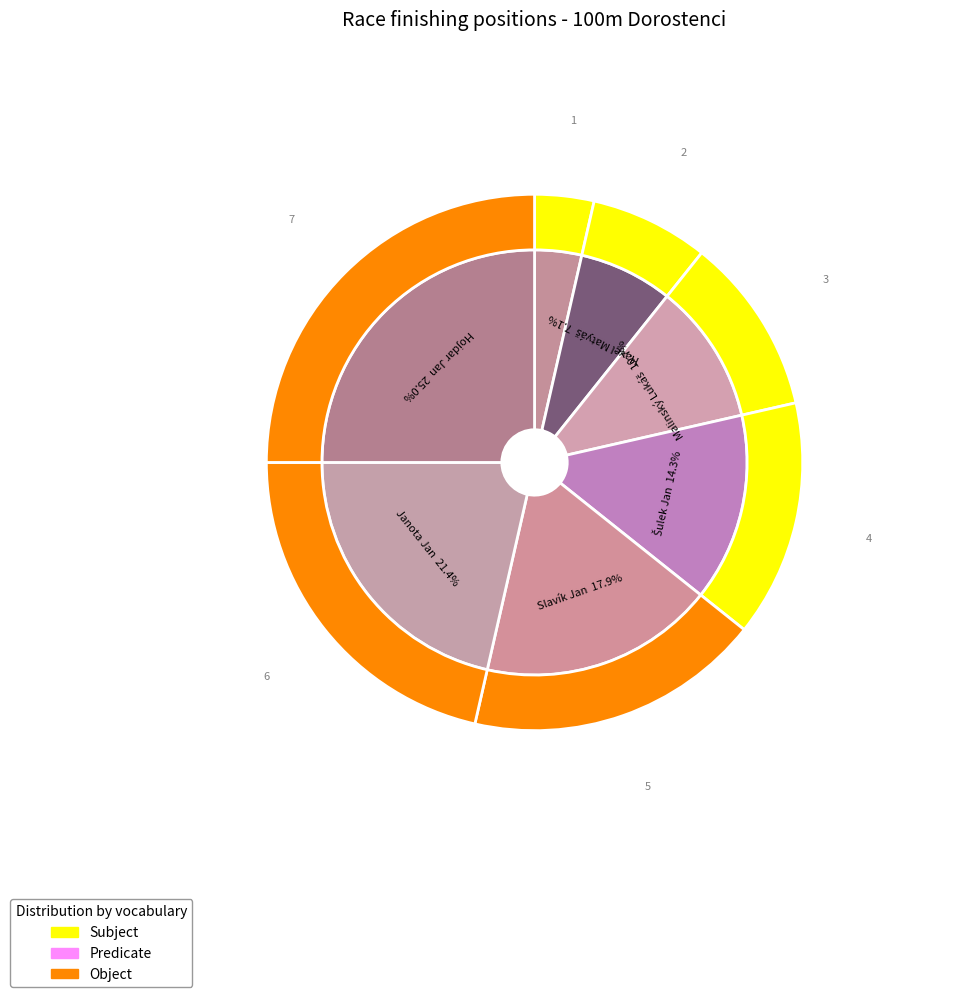

What is the largest slice in the pie chart?

Hojdar Jan